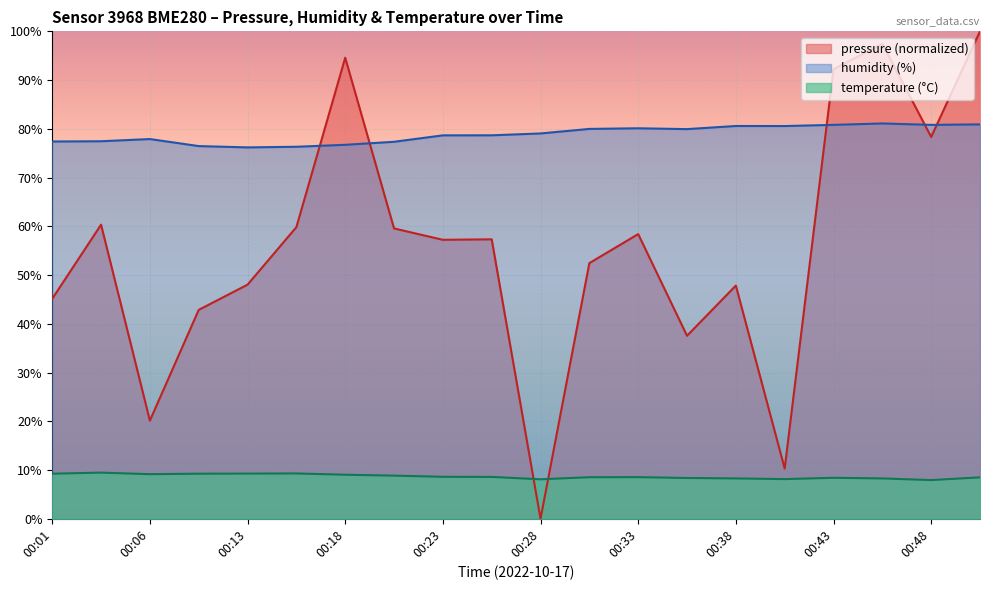

Which series changed the most between 00:26 and 00:45?

pressure